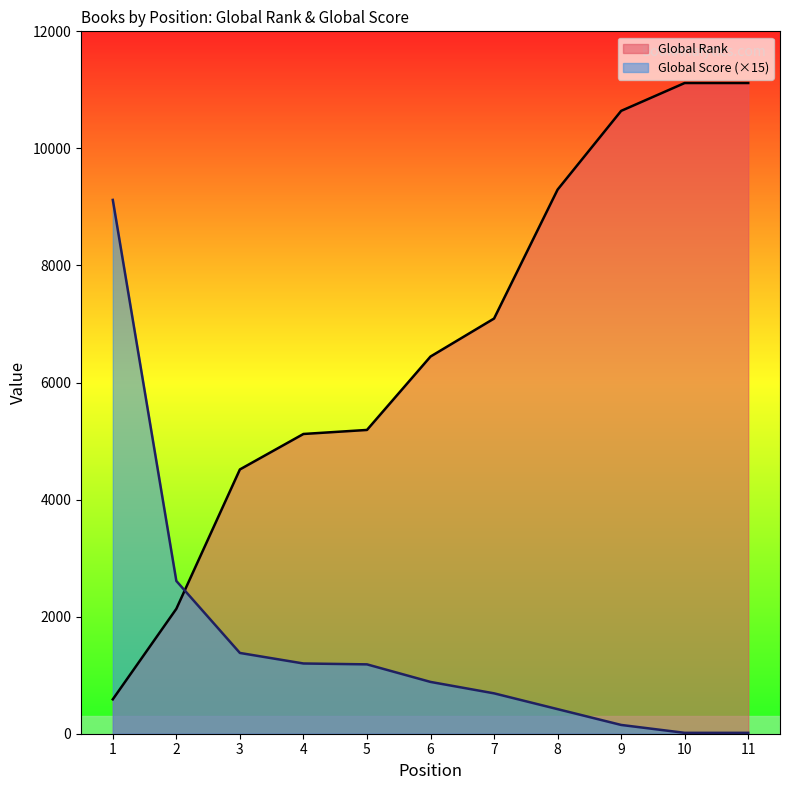

Reading left to right, list all the values displayed in this chart.

Global Rank: 588	2134	4515	5121	5190	6444	7093	9296	10641	11117	11117
Global Score: 9120	2610	1380	1200	1185	885	690	420	150	15	15